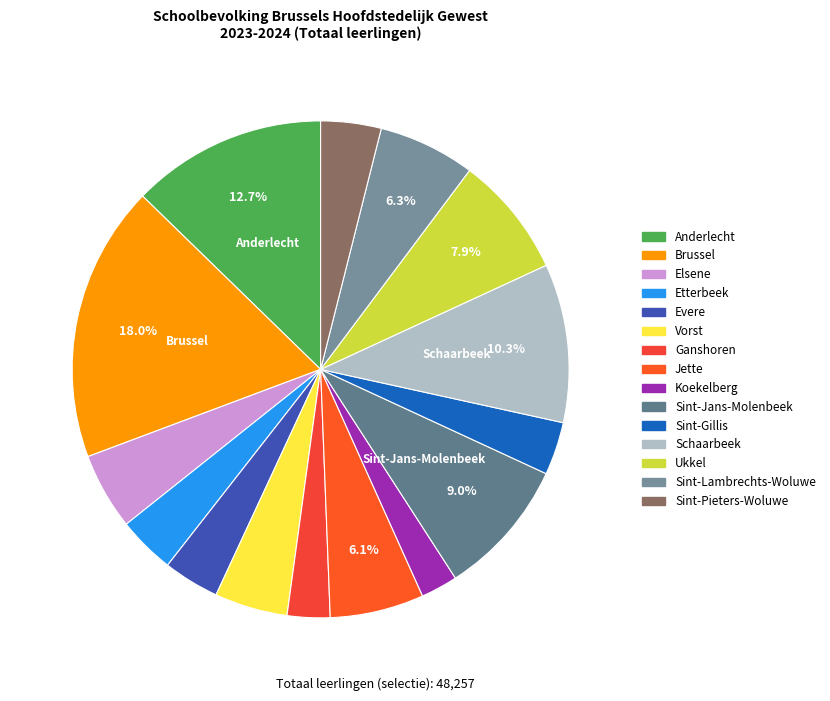

How many slices are in this pie chart?

15